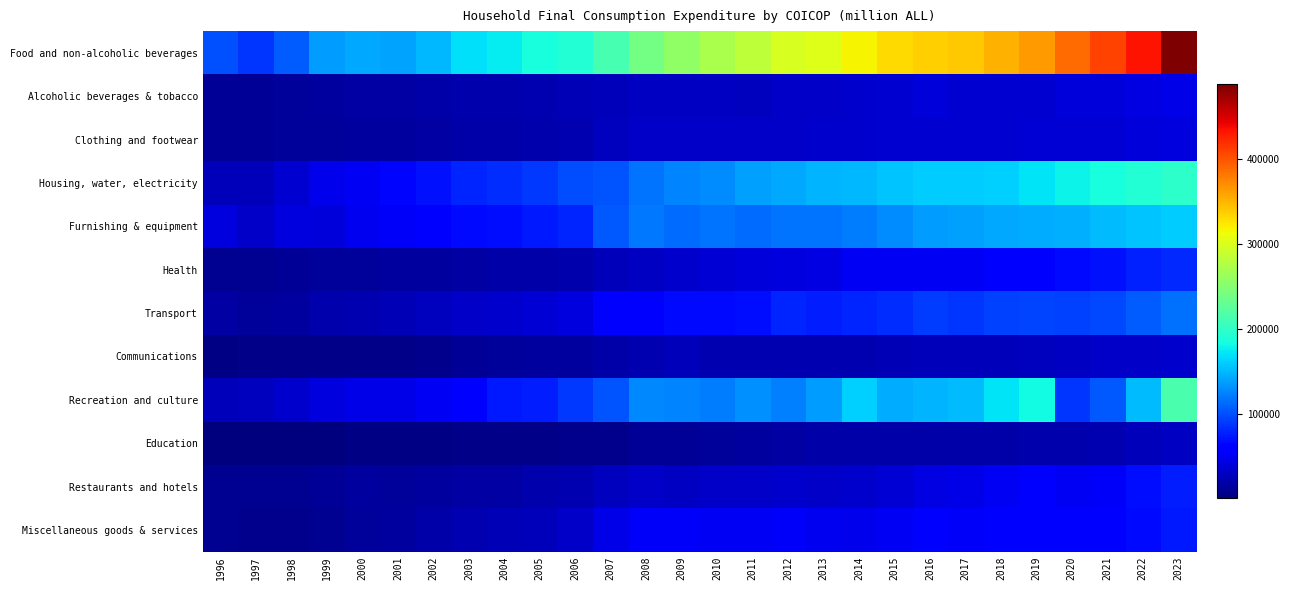

Rank the series at 2020 from lowest to highest value.

Education, Communications, Clothing and footwear, Alcoholic beverages & tobacco, Restaurants and hotels, Miscellaneous goods & services, Health, Recreation and culture, Transport, Furnishing & equipment, Housing, water, electricity, Food and non-alcoholic beverages